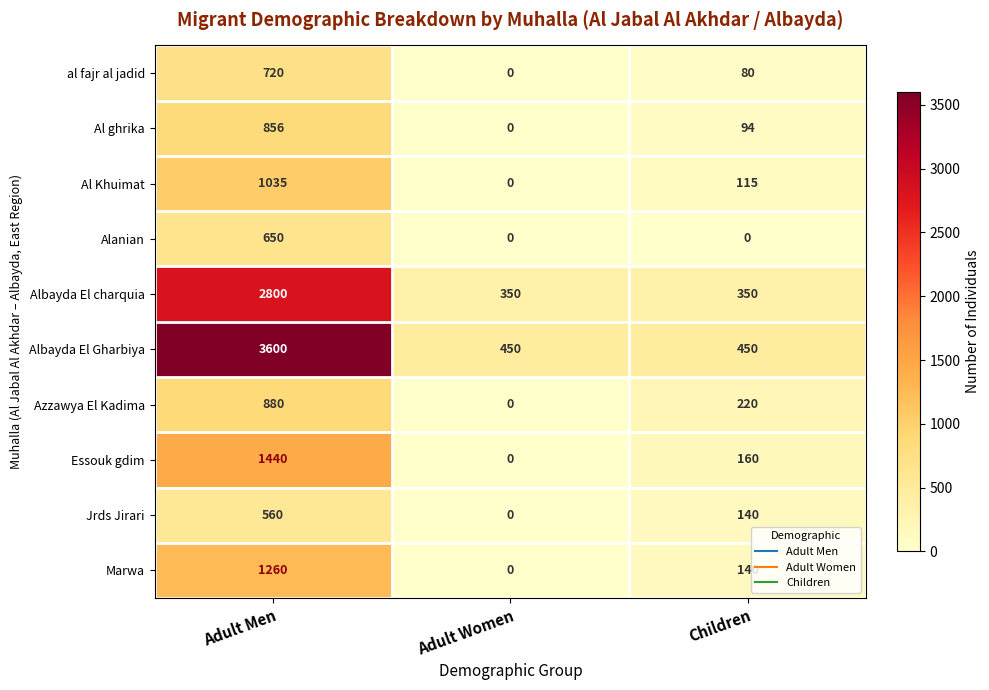

What is the total value across all series at Adult Men?

13801